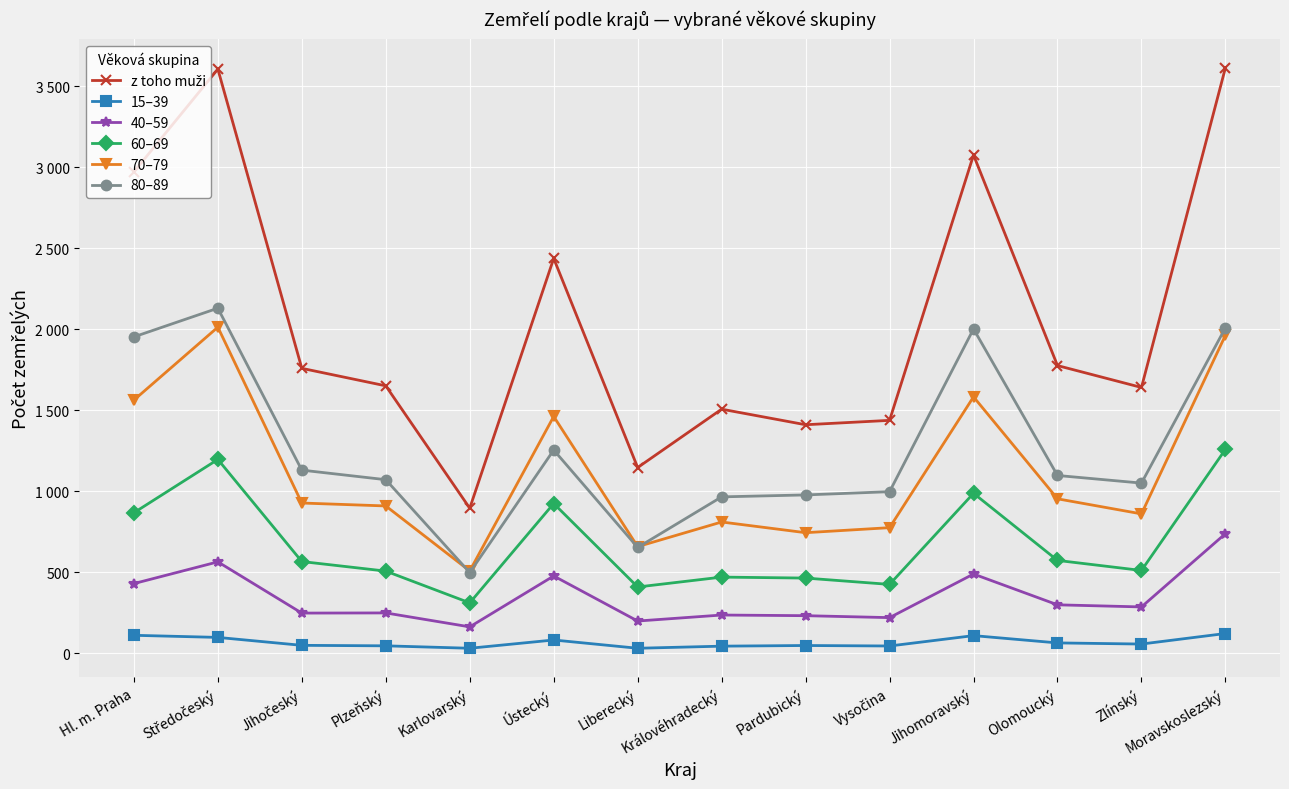

What is the minimum value for 70–79?

509